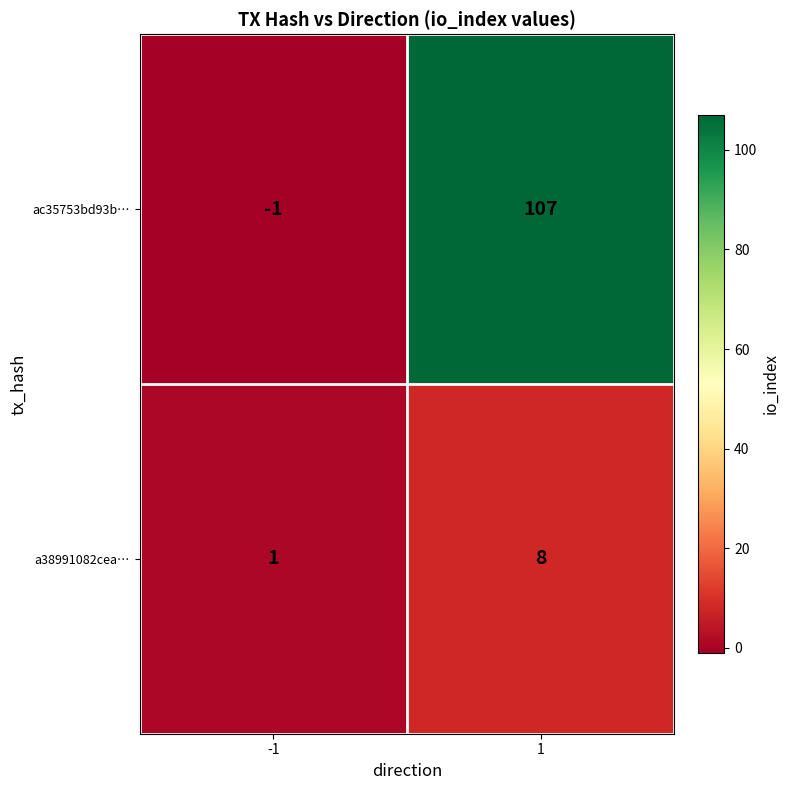

Which series has the widest spread of values?

ac35753bd93b…